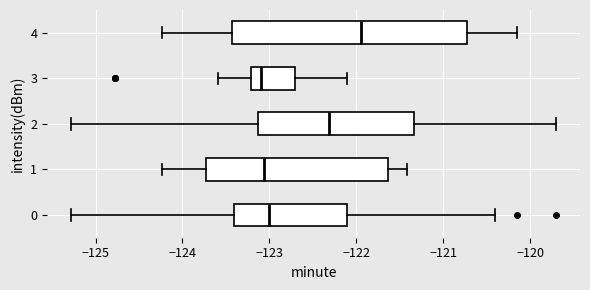

Where is the left edge of the box at y = 1 on the x-axis? The values are not printed on the chart, so give them approximately, as read against the axis.

-123.7